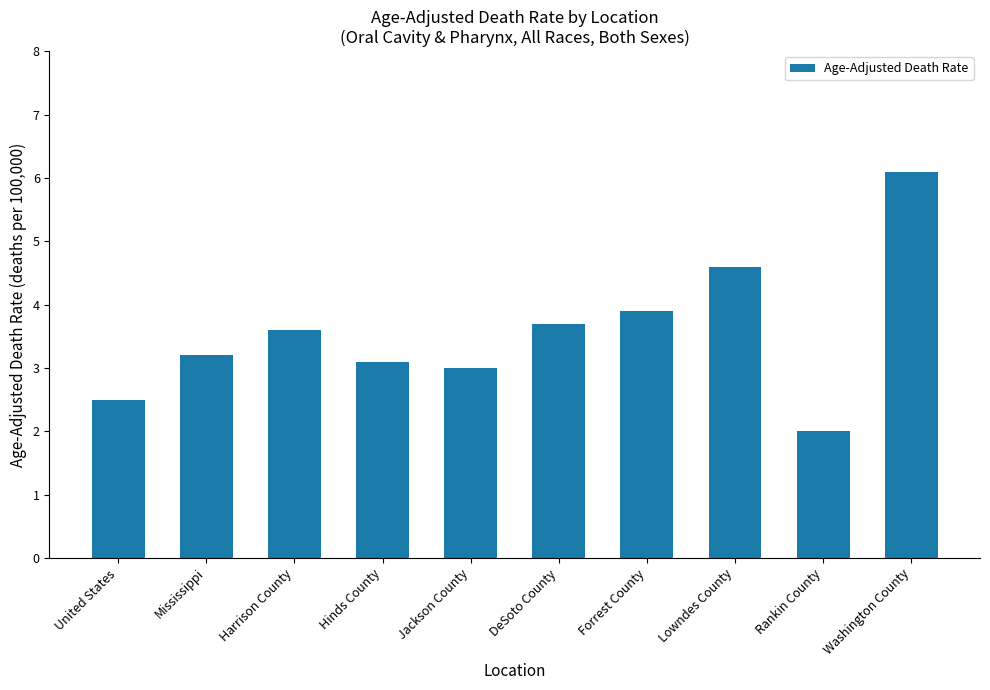

Approximately how many times larger is the value at Forrest County compared to Harrison County?

1.1